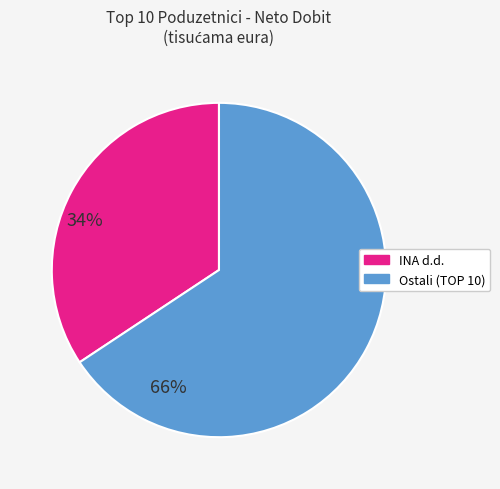

Is there a majority slice in this chart?

Yes